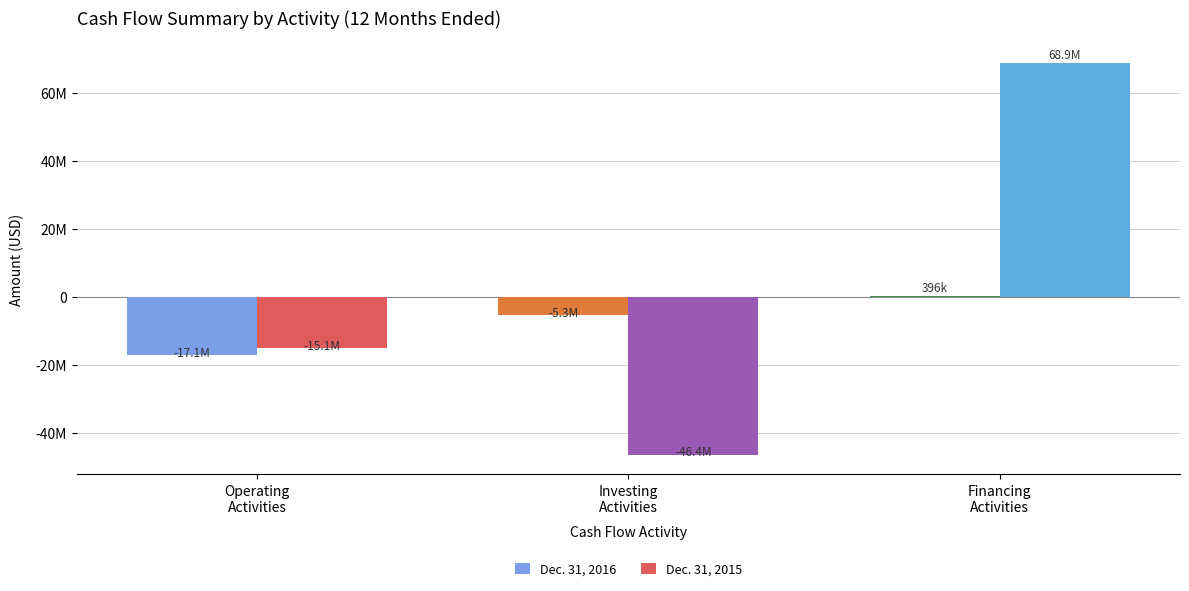

What is the difference between the second highest and minimum values in the Dec. 31, 2015 series?

31251000